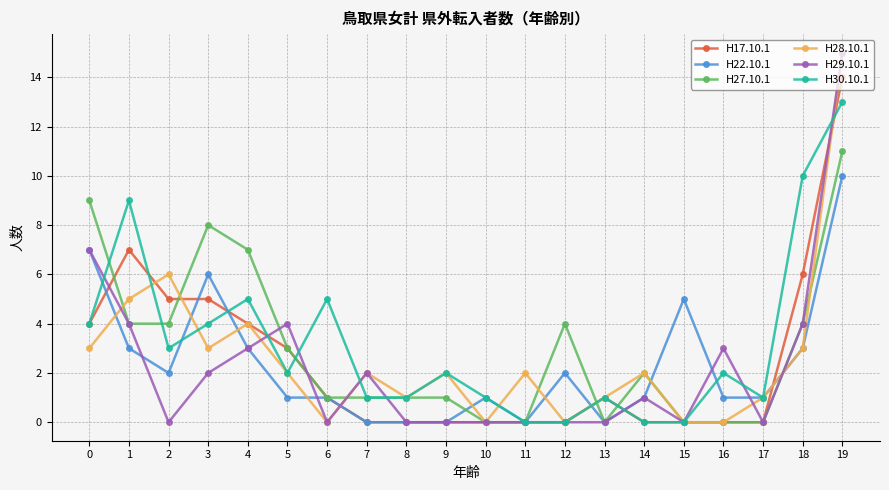

Which series has the largest total across all categories?

H30.10.1